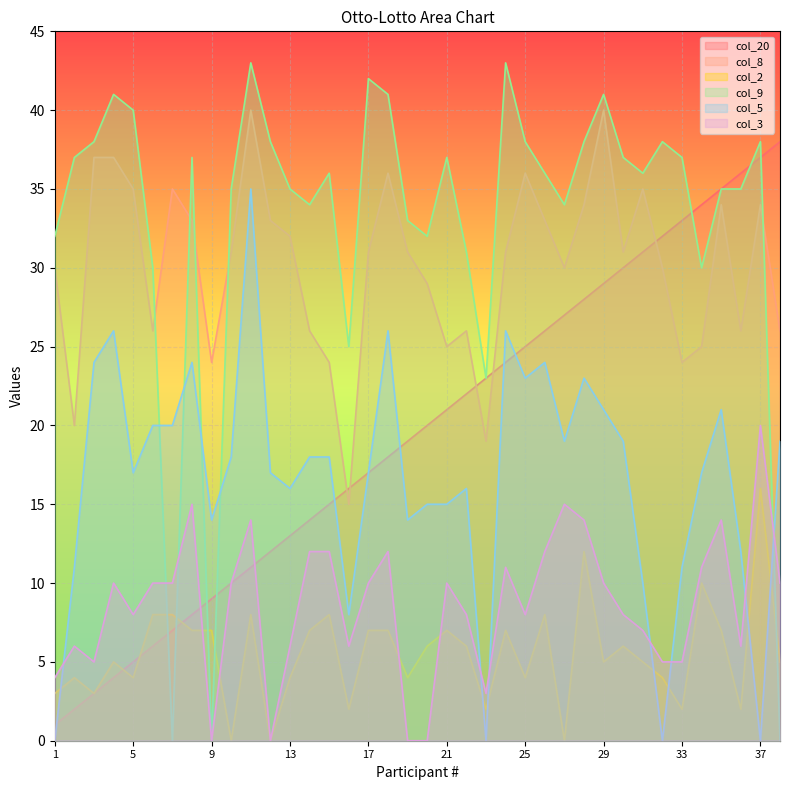

Where is the first local minimum for col_9?

7